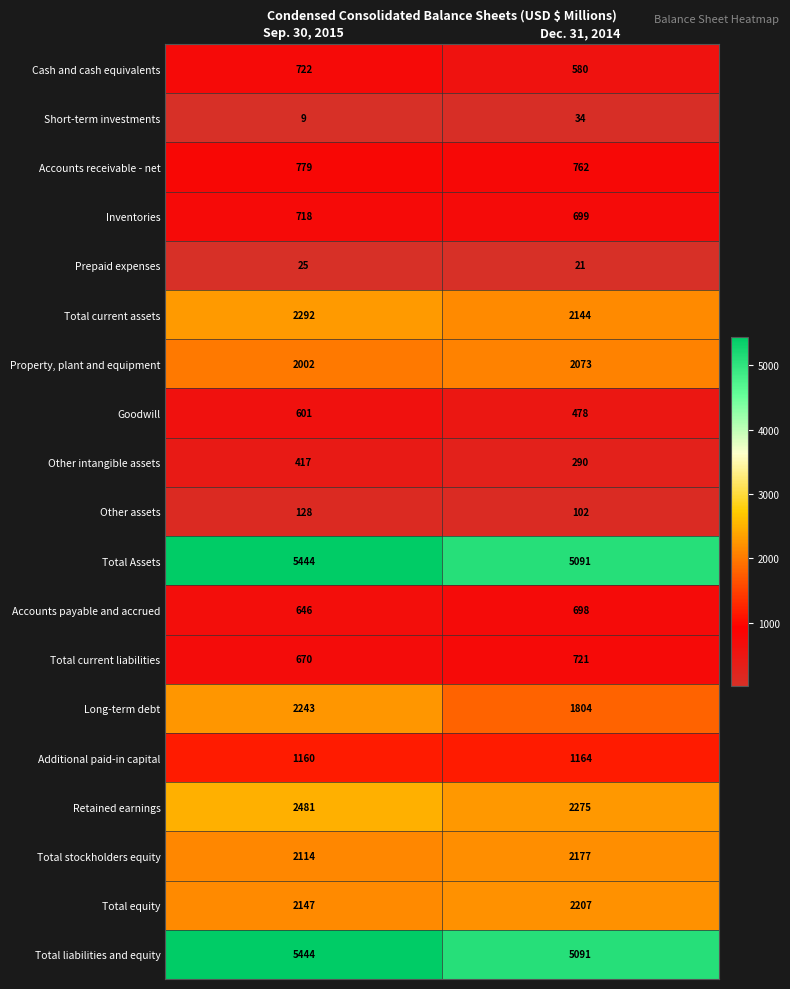

True or false: Total equity has a value of 2207 at Dec. 31, 2014.

True